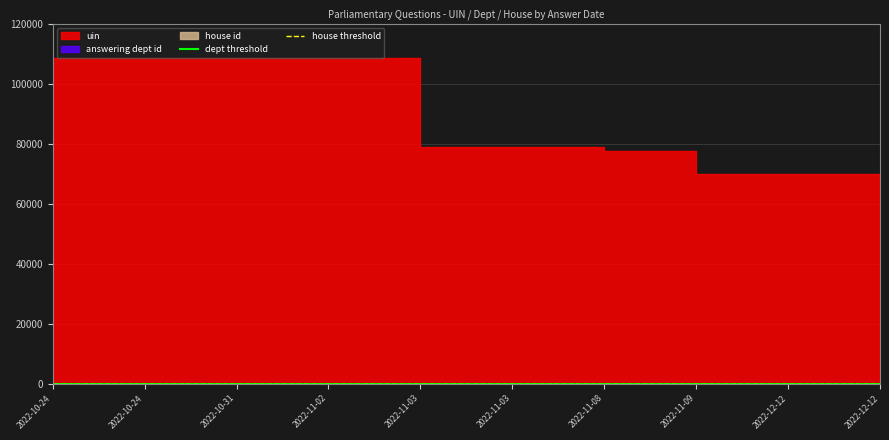

What is the highest value of the dept threshold series?

17